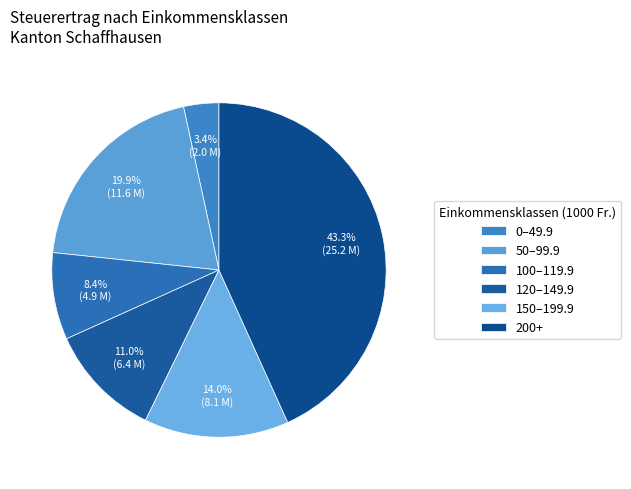

How many slices are in this pie chart?

6